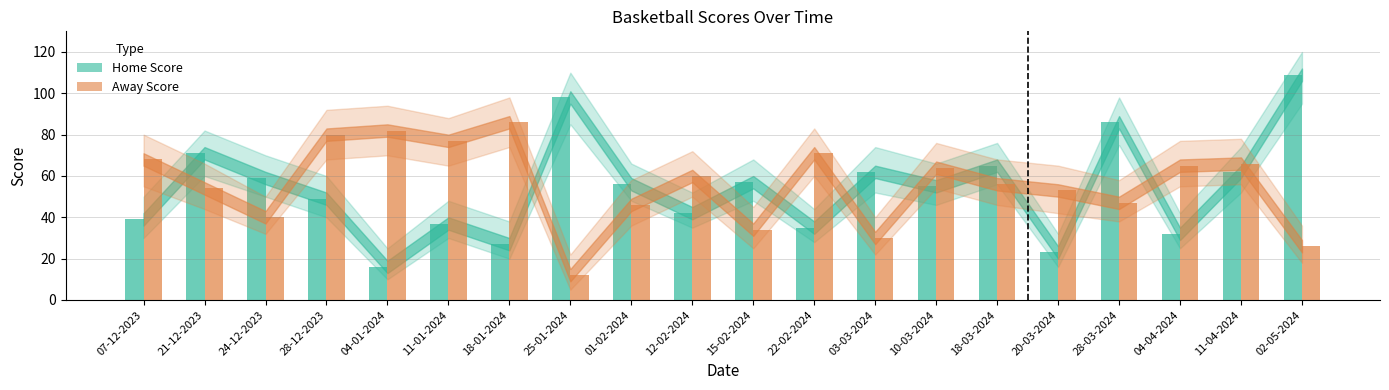

What is the total value across all series at 04-04-2024?

97